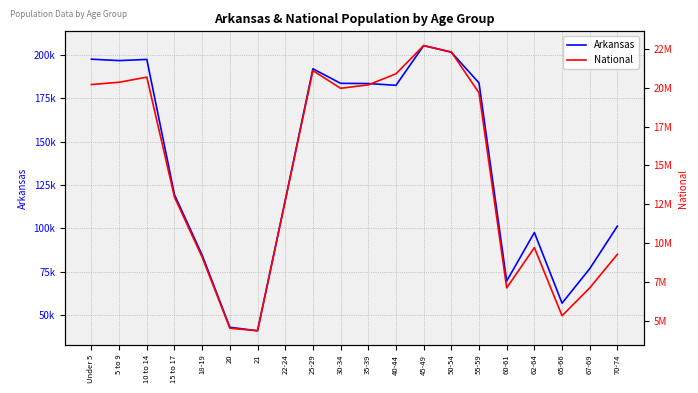

Read the National value at 10 to 14.

20677194